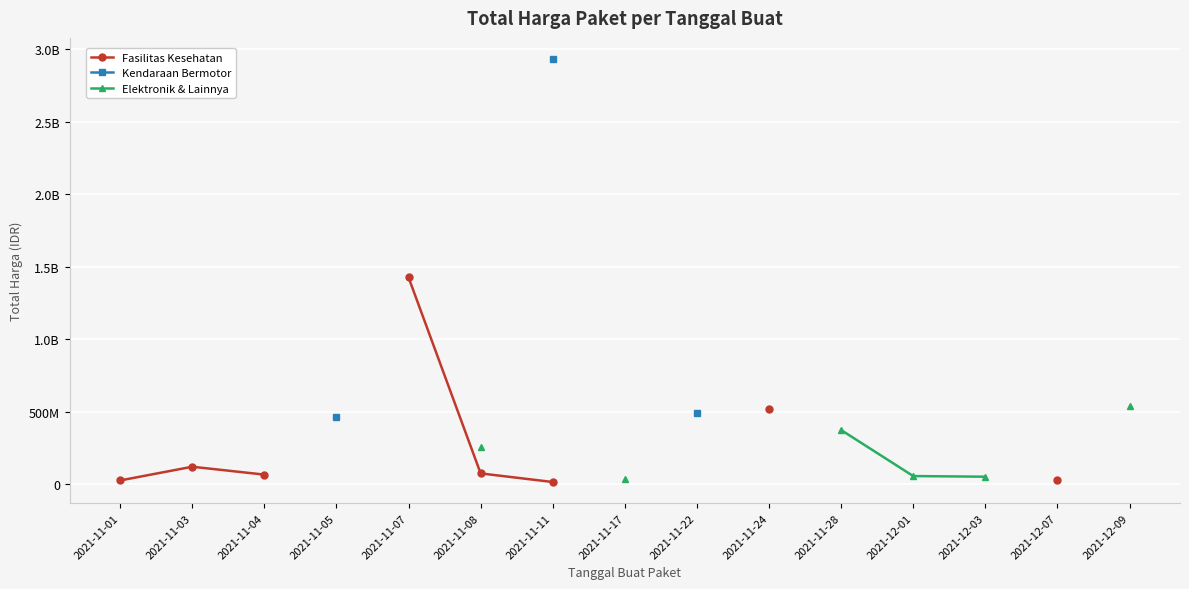

What are all the series names shown in the legend?

Fasilitas Kesehatan, Kendaraan Bermotor, Elektronik & Lainnya